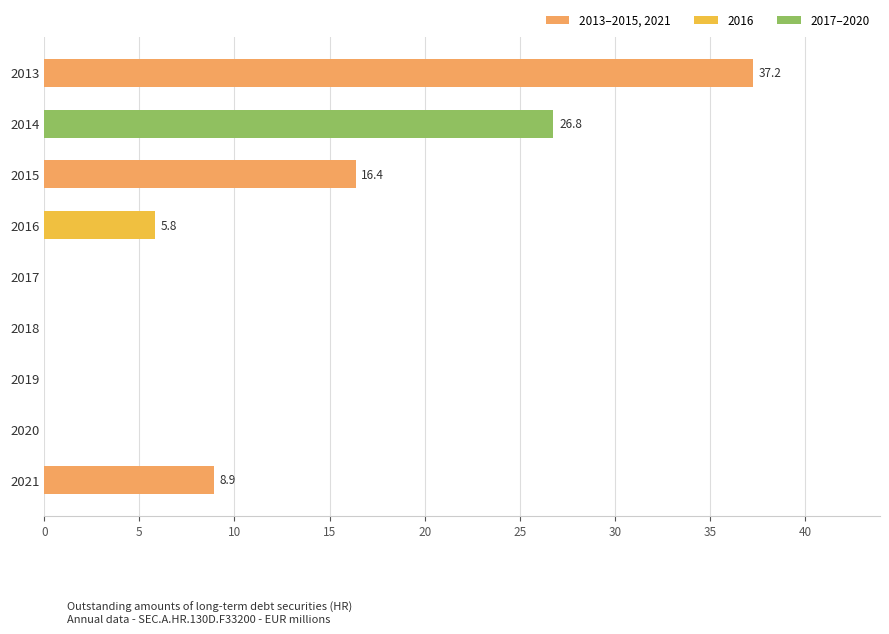

Which label corresponds to the largest value in the chart?

2013